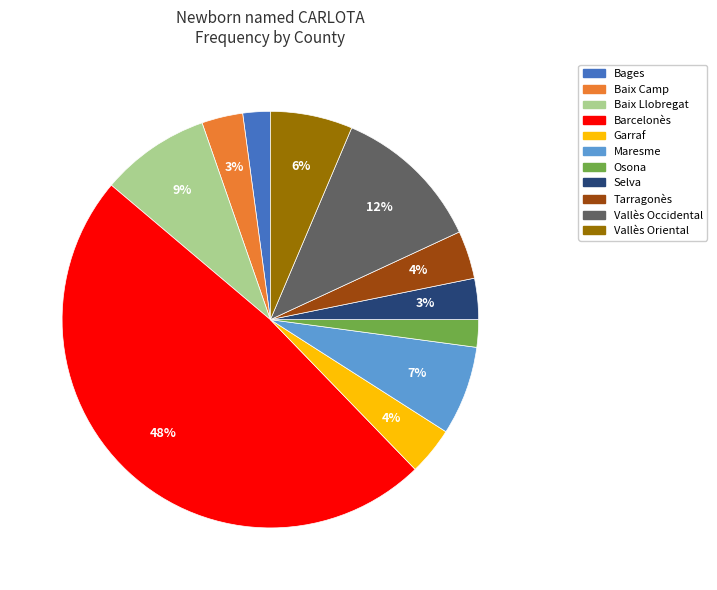

Does Baix Camp account for over 50% of the chart?

No